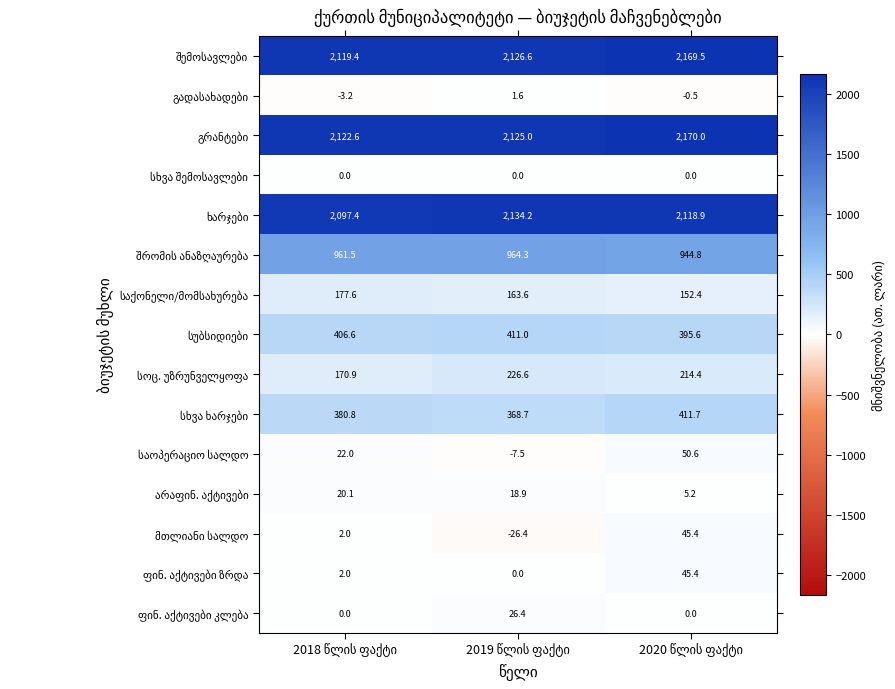

At how many categories does at least one series exceed 1110?

3